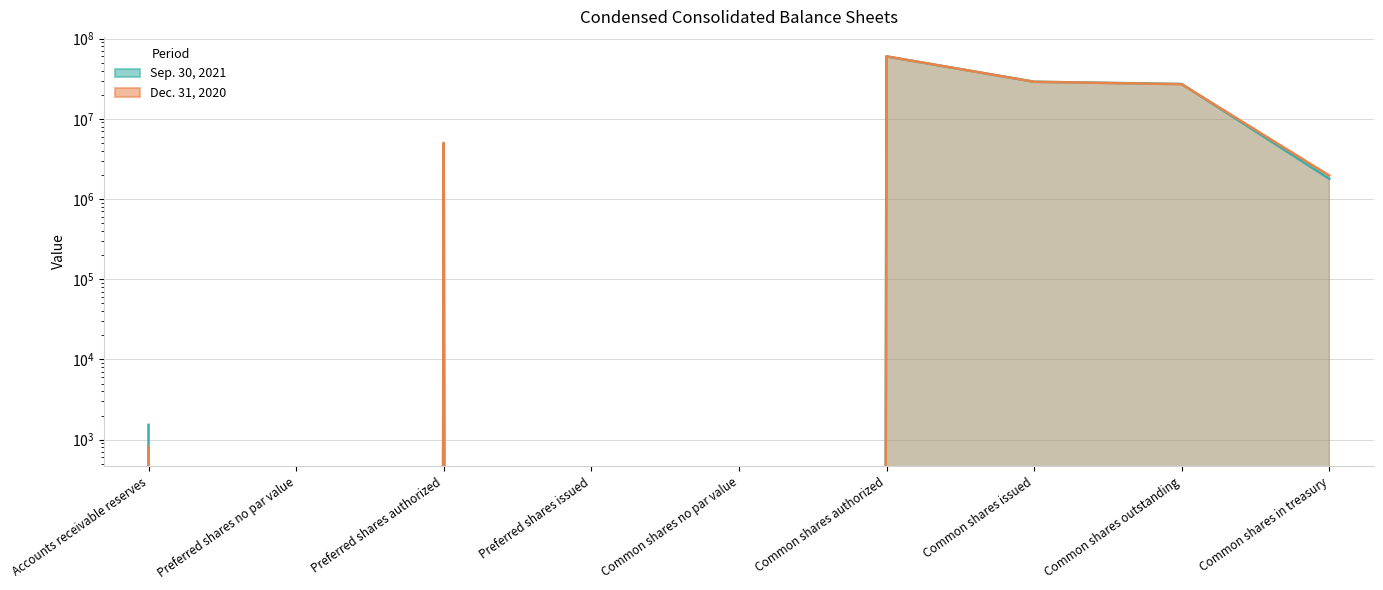

Which has a higher value, Preferred shares authorized or Preferred shares issued?

Preferred shares authorized